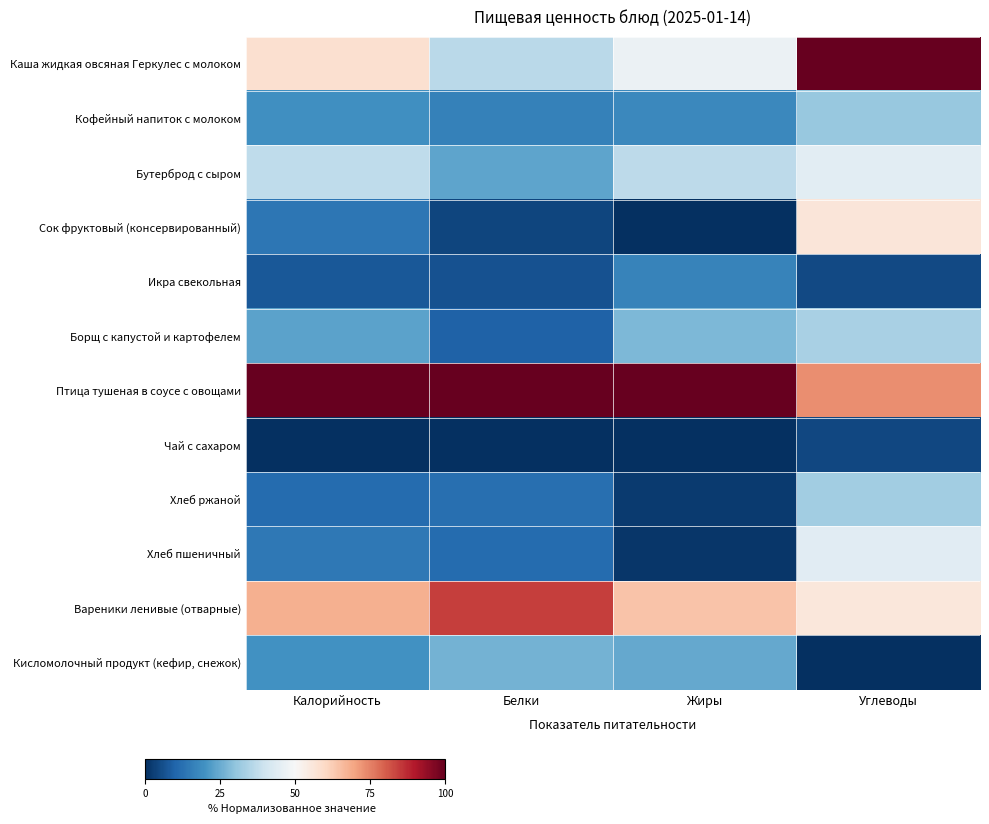

Count the number of data series in this chart.

12